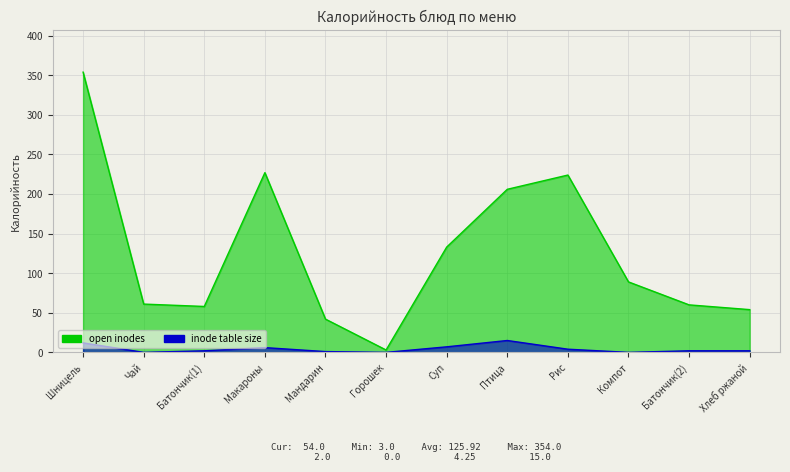

In open inodes, how many points are higher than both neighbors (excluding endpoints)?

2